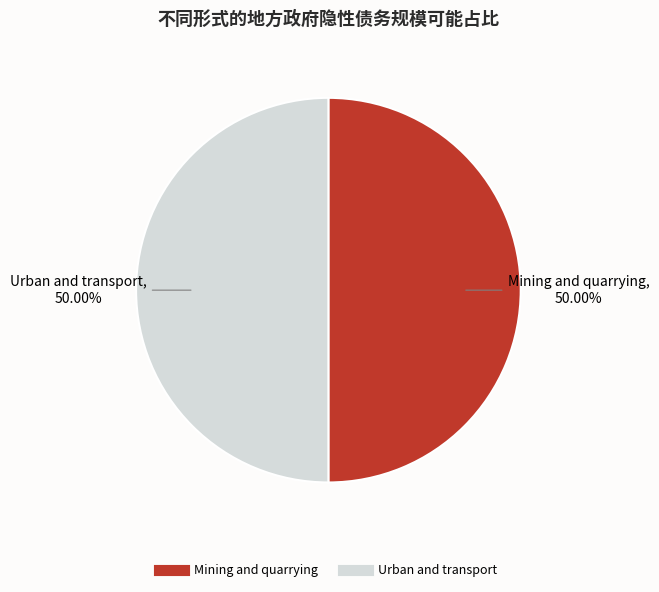

True or false: Mining and quarrying accounts for 65% of the total.

False